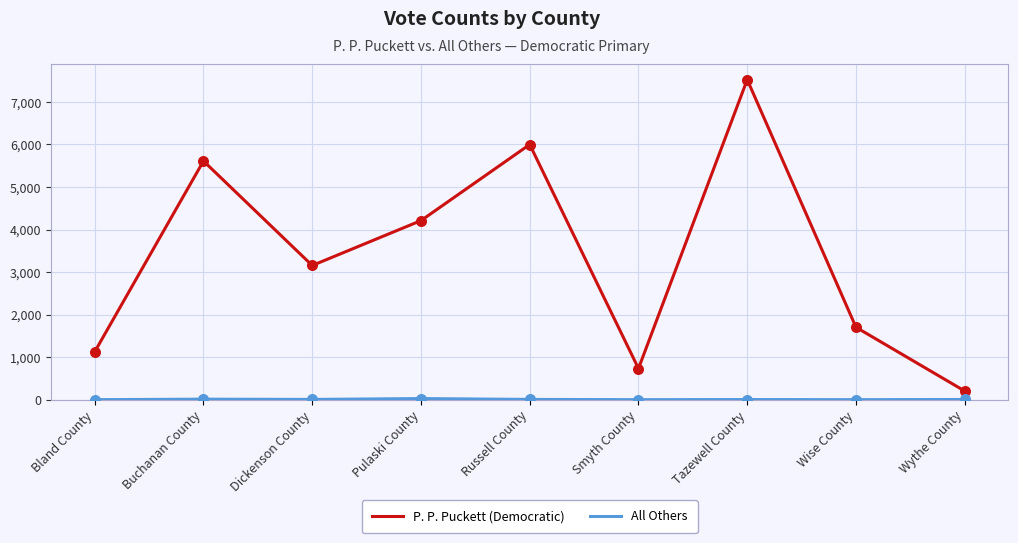

At which category is the sum across all series the highest?

Tazewell County